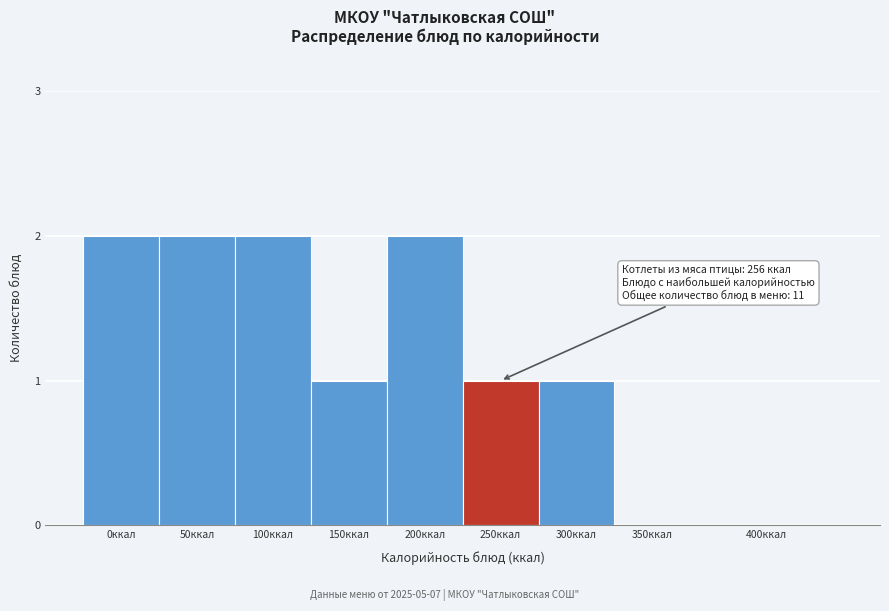

Reading left to right, list all the values displayed in this chart.

0ккал=2	50ккал=2	100ккал=2	150ккал=1	200ккал=2	250ккал=1	300ккал=1	350ккал=0	400ккал=0